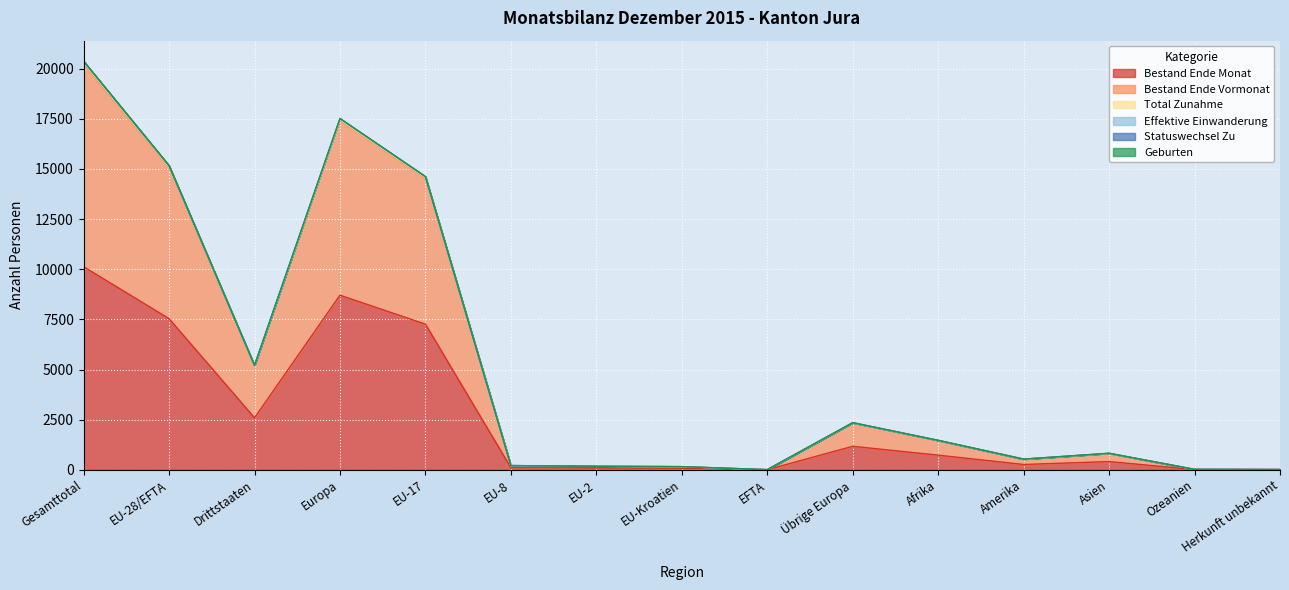

Where is Geburten nearest to the value 10192?

EU-17